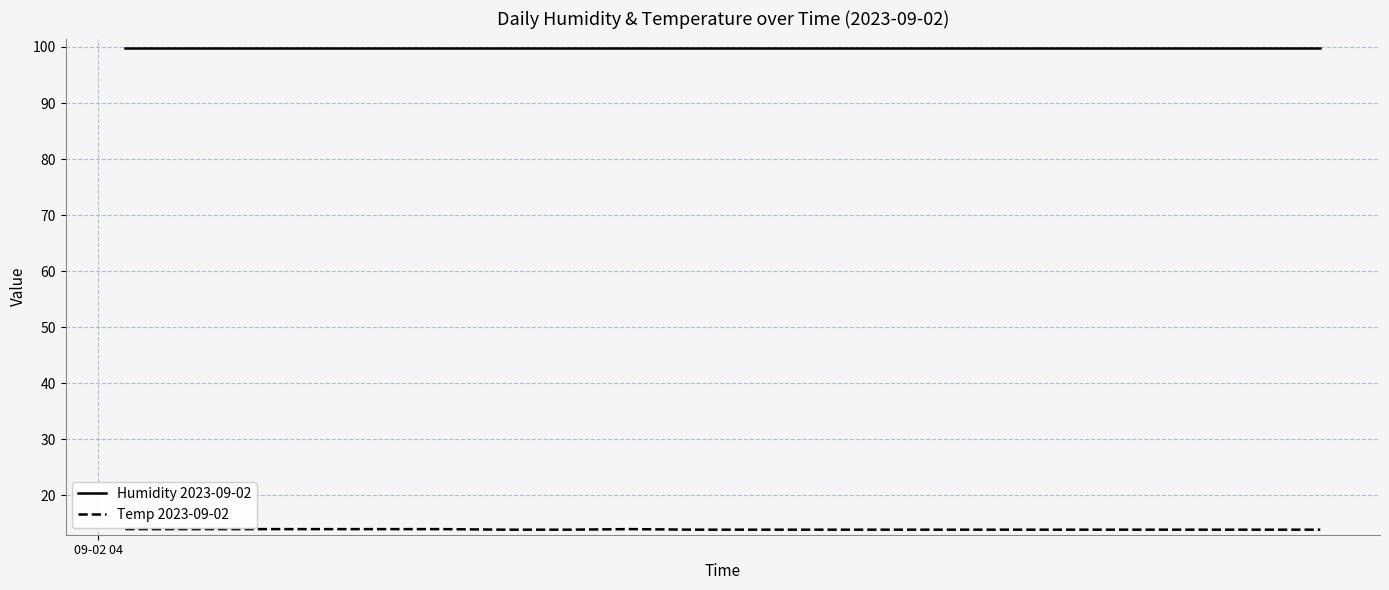

True or false: Humidity 2023-09-02 and Temp 2023-09-02 cross at least once.

False